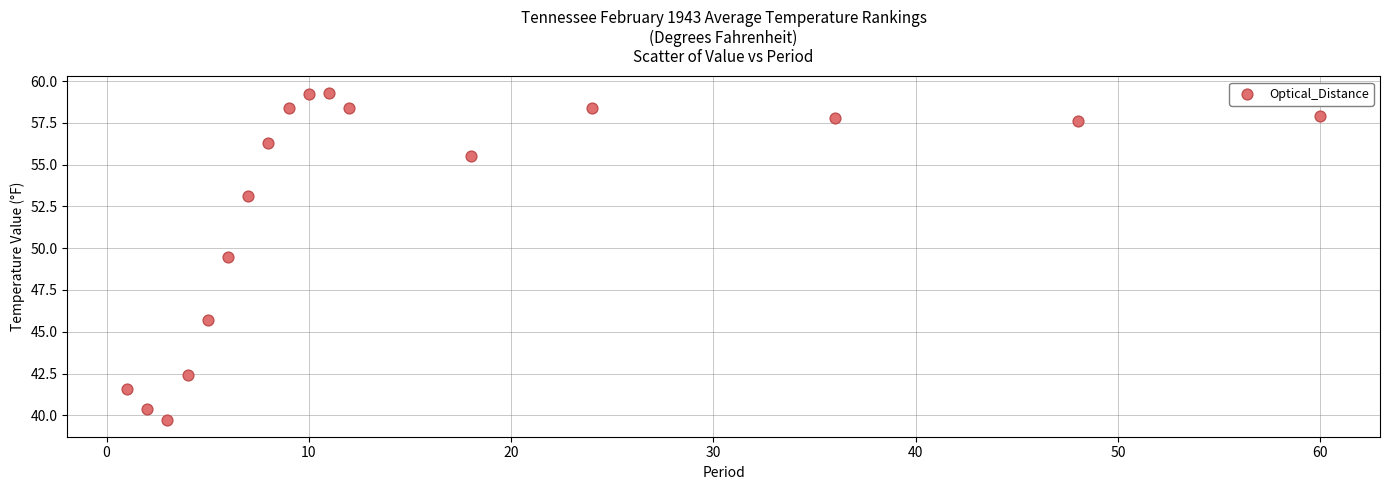

What is the range of X values (max minus min)?

59.0